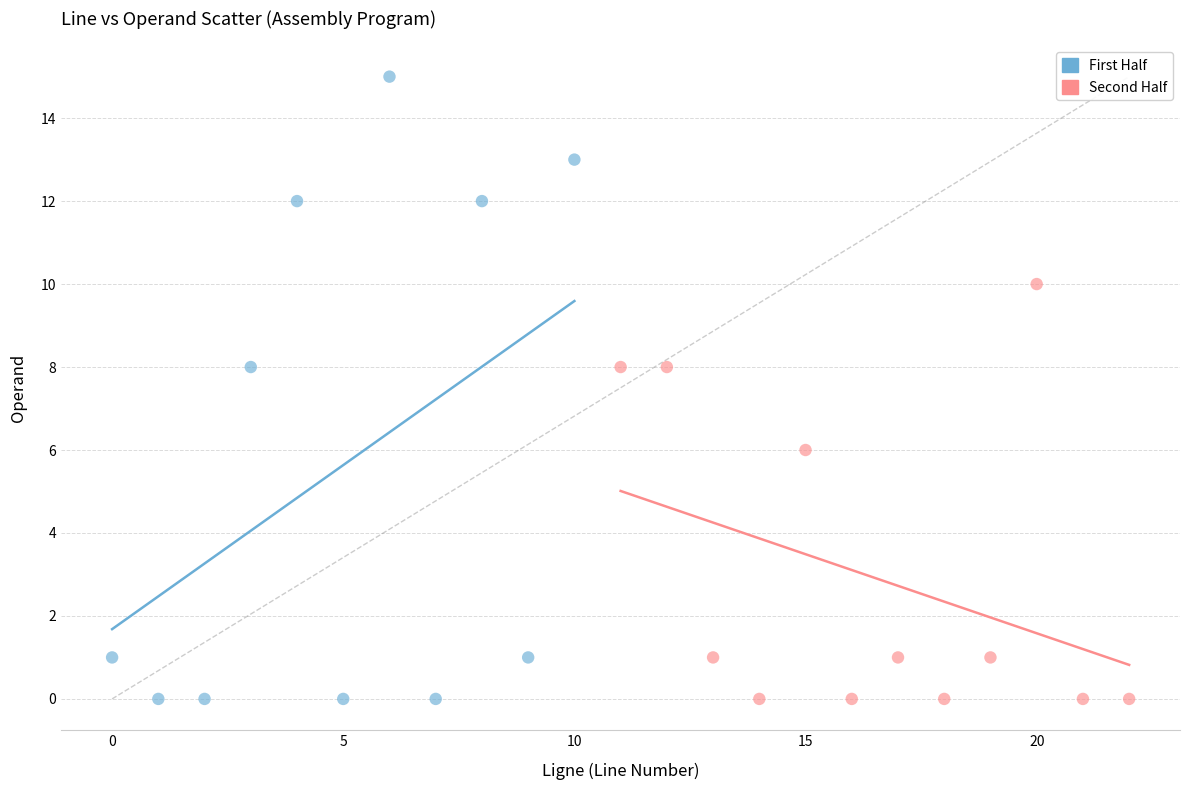

Which series has the largest Y range (max minus min)?

First Half